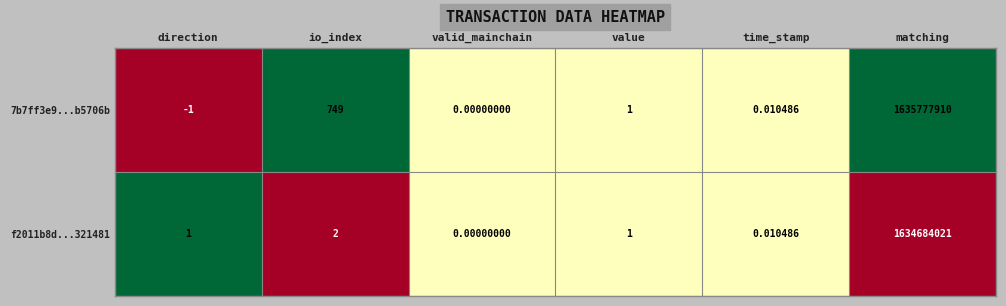

Where is 7b7ff3e9...b5706b nearest to the value 817888954?

io_index